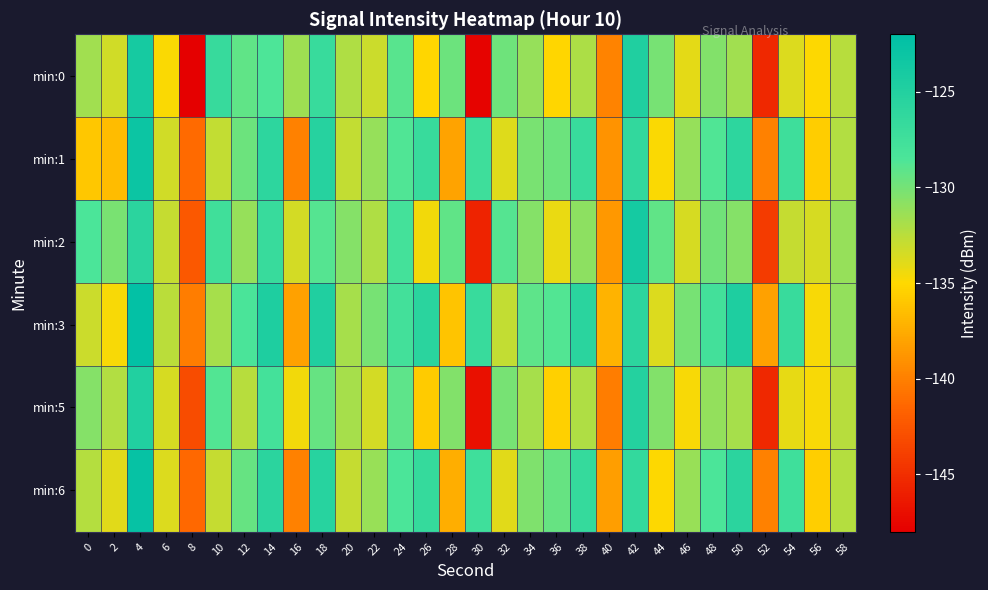

What is the total value across all series at 44?

-793.2